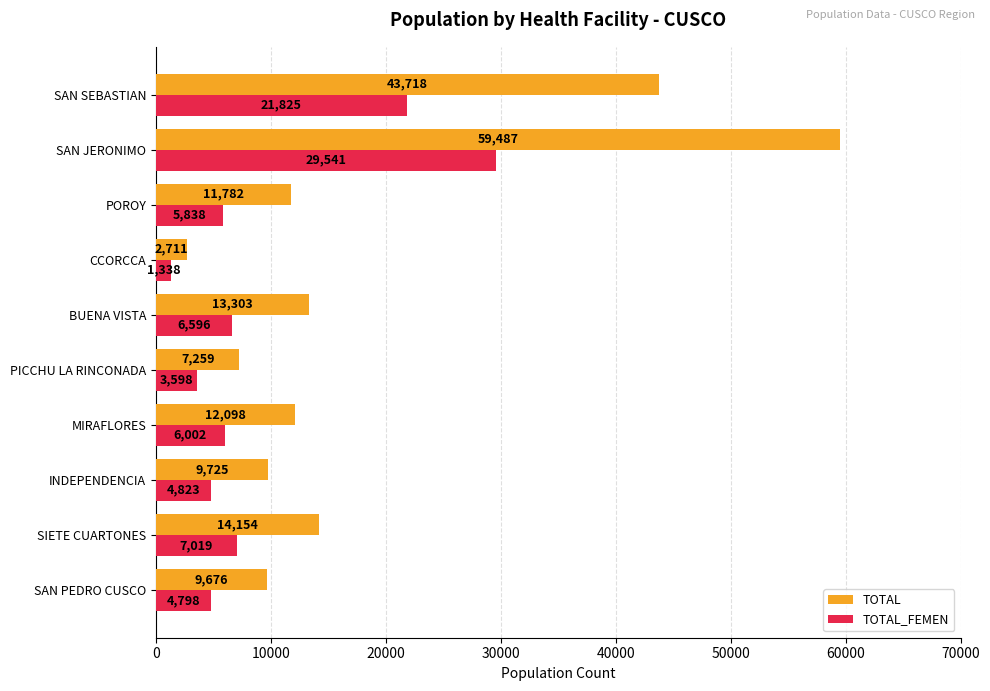

At which category does the chart reach its peak across all series?

SAN JERONIMO